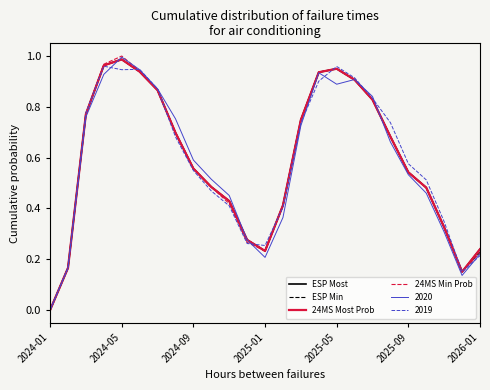

Between 2024-09 and 2025-01, which series saw the biggest shift?

2020